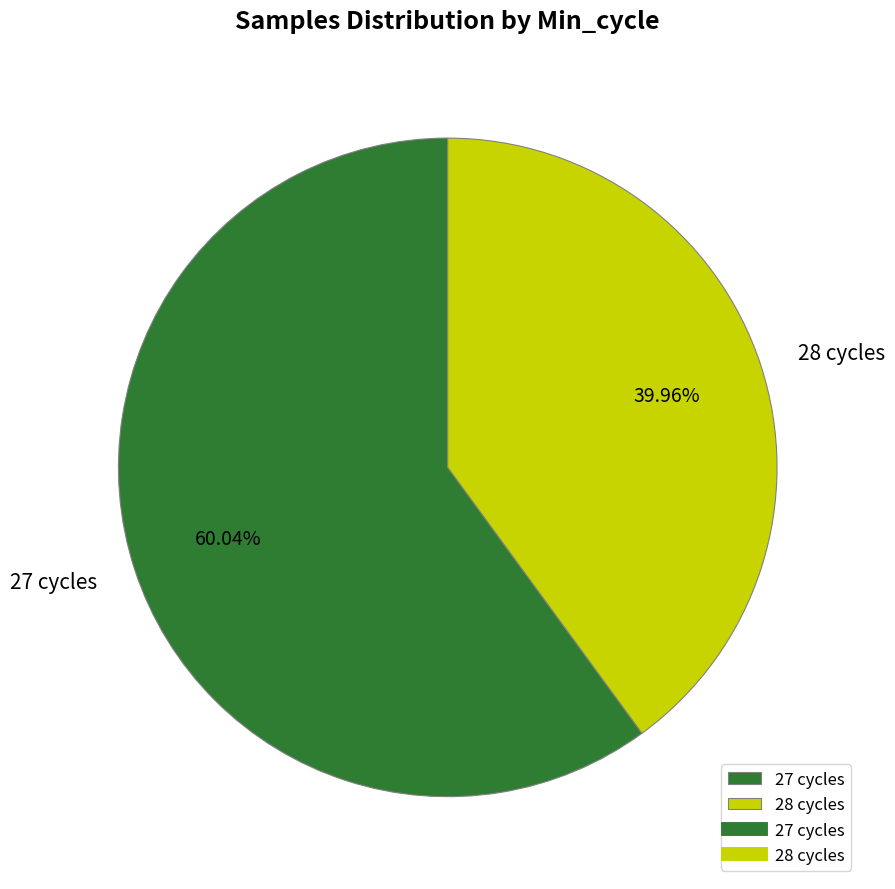

Do 28 cycles and 27 cycles together represent more than half of the pie?

Yes